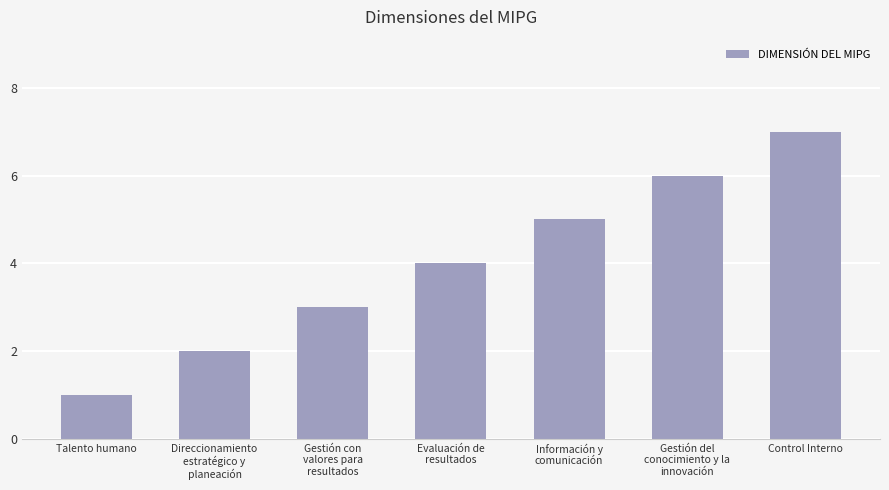

The chart shows a value of 2 at Direccionamiento
estratégico y
planeación. True or false?

True